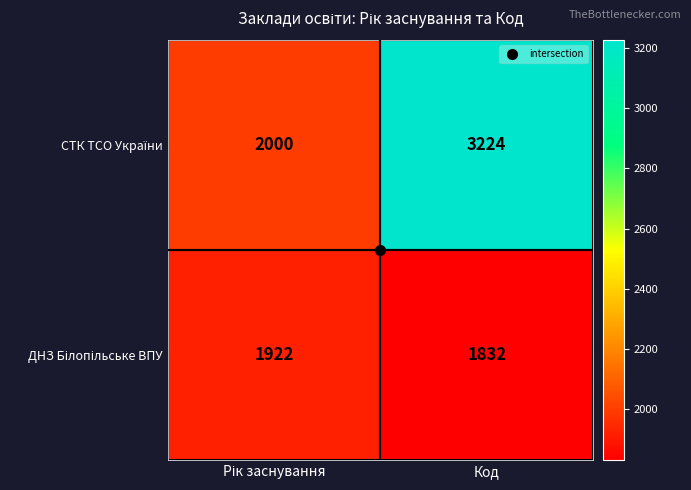

At which category is the sum across all series the highest?

Код